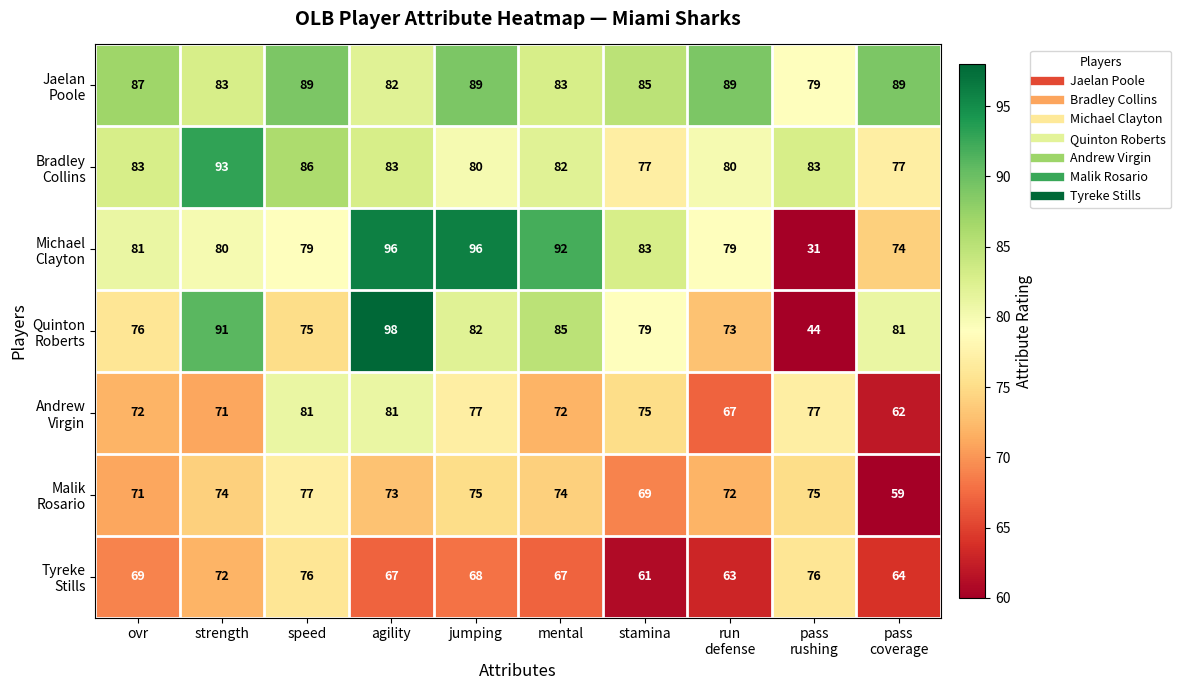

What is the spread (max minus min) of values at stamina?

24